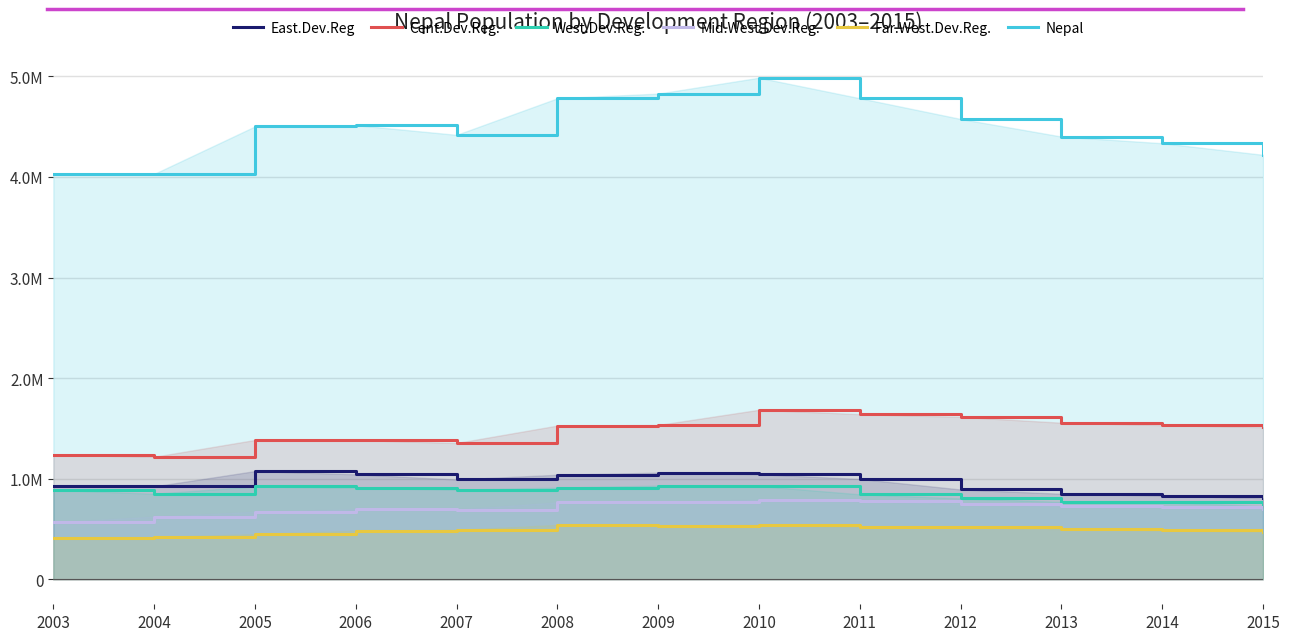

Is it true that West.Dev.Reg. equals 1173168 at 2013?

False